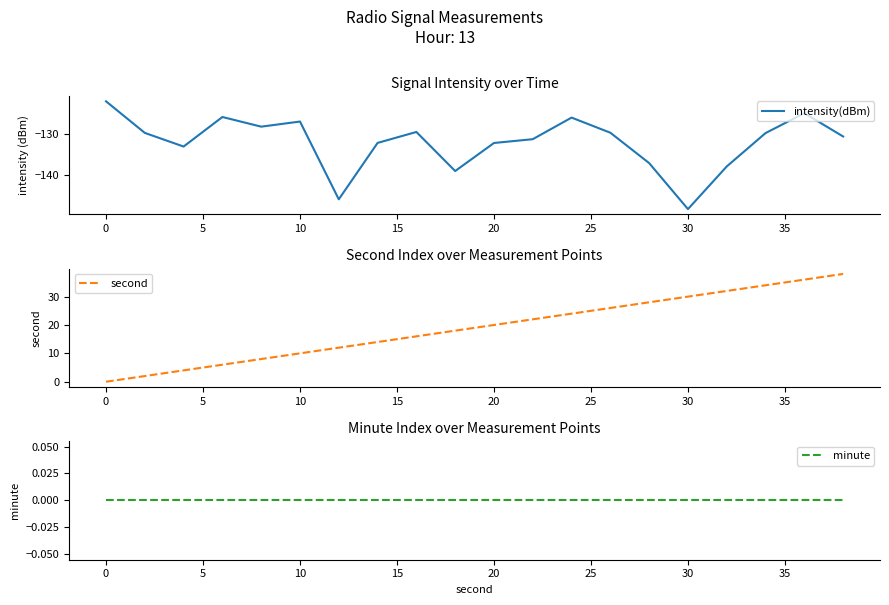

How many interior local valleys does the intensity(dBm) series have?

5